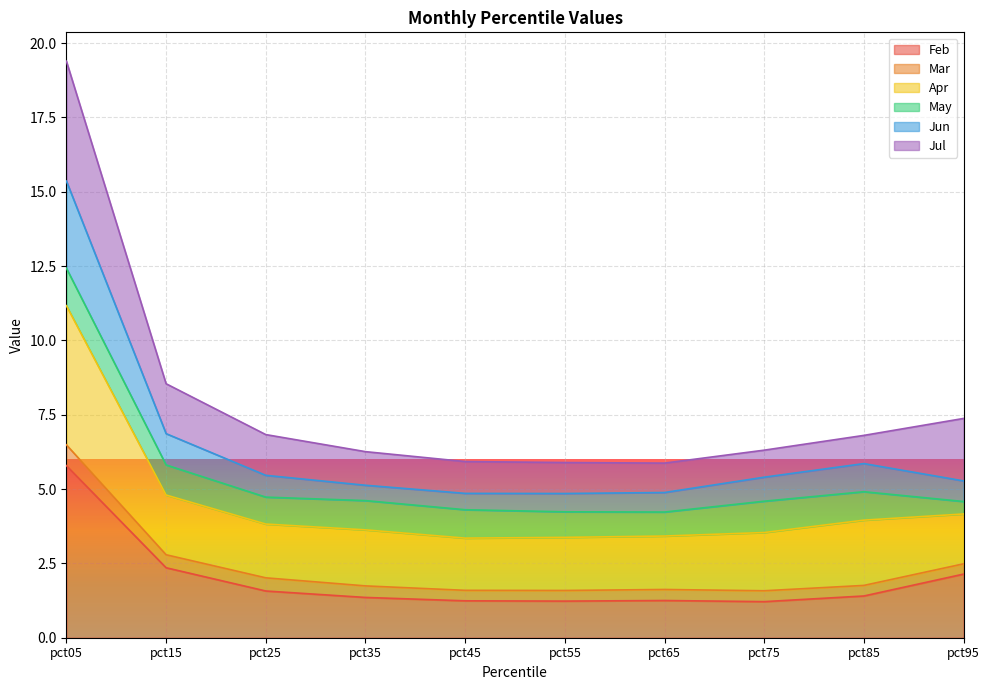

The Feb series shows 5.8 at pct05. True or false?

True